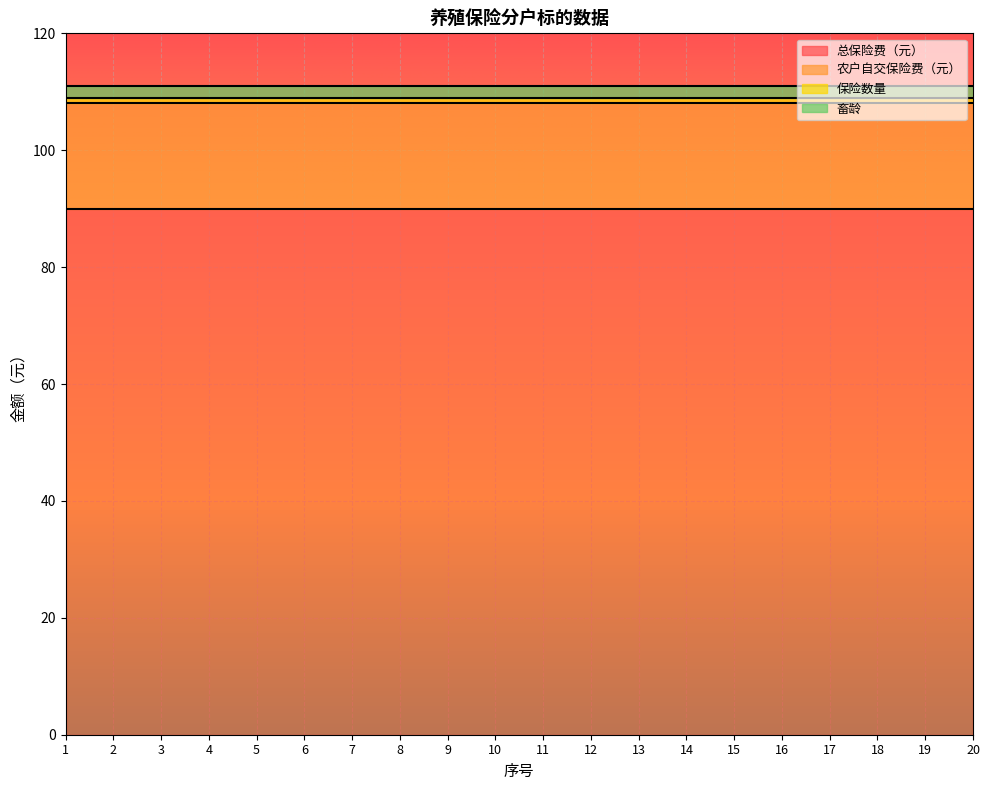

What is the spread (max minus min) of values at 17?

89